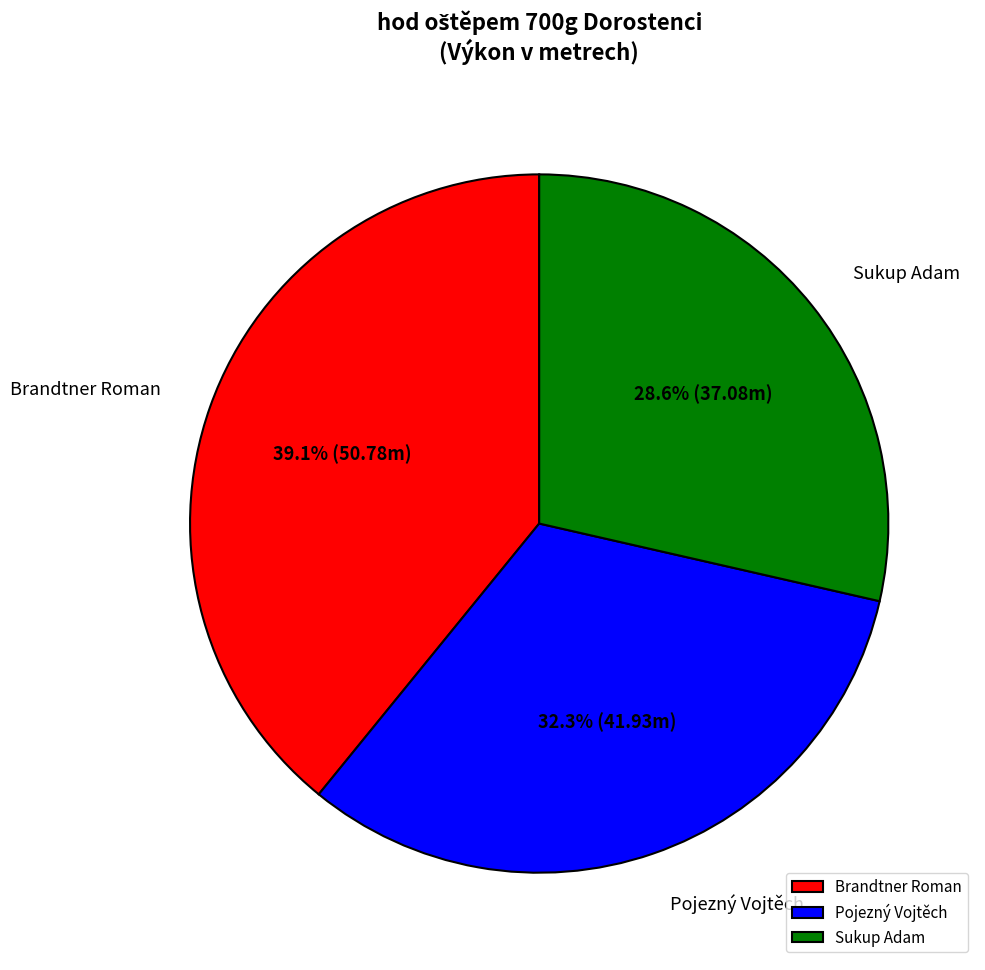

To the nearest percent, what is the combined percentage of Sukup Adam and Brandtner Roman?

68%